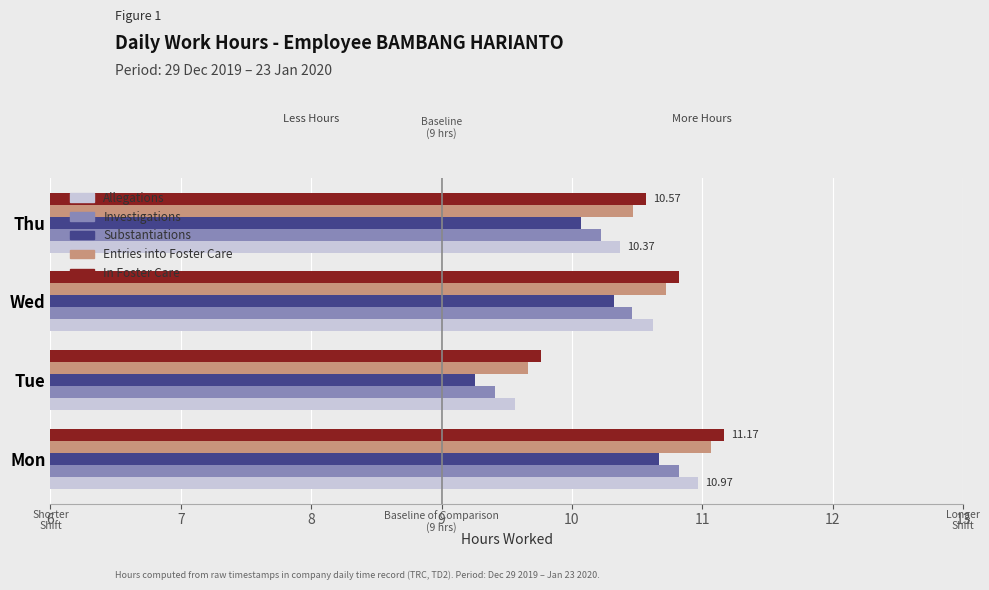

At which label is In Foster Care closest to 10?

Tue